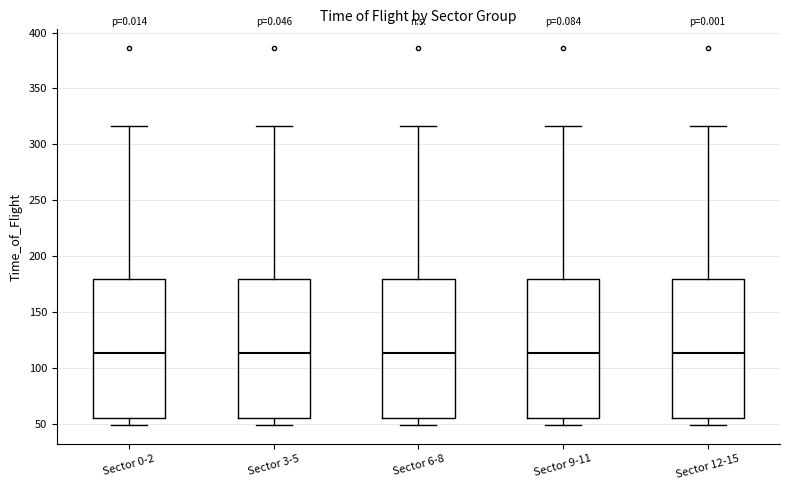

Where does the median line of the box for Sector 6-8 sit on the y-axis? The values are not printed on the chart, so give them approximately, as read against the axis.

115